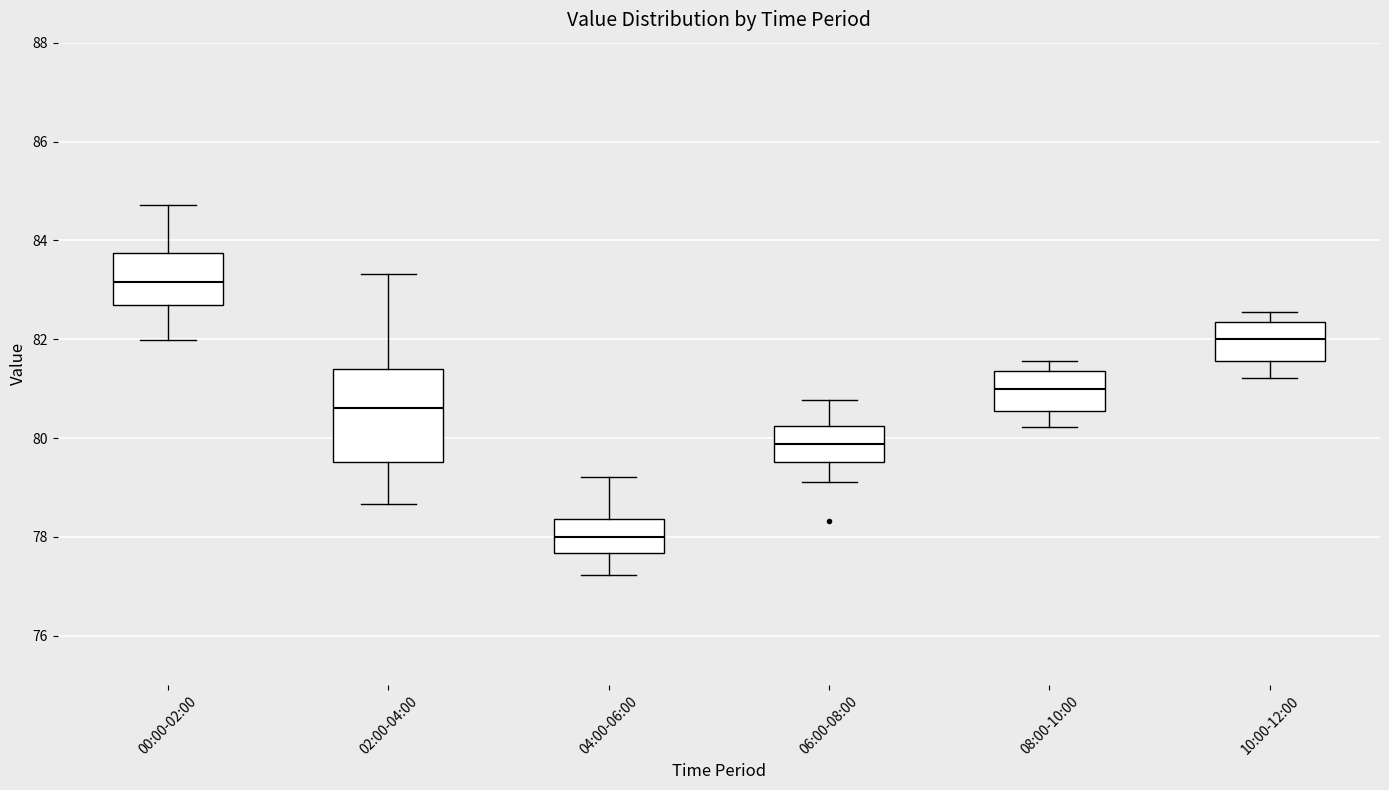

Reading left to right, read every box against the y-axis: the position of its median line, the range the box covers, and the ends of its whiskers. The values are not printed on the chart, so give them approximately, as read against the axis.

00:00-02:00: median 83.2, box 82.6 to 83.8, whiskers 82.0 to 84.8
02:00-04:00: median 80.6, box 79.6 to 81.4, whiskers 78.6 to 83.4
04:00-06:00: median 78.0, box 77.6 to 78.4, whiskers 77.2 to 79.2
06:00-08:00: median 79.8, box 79.6 to 80.2, whiskers 79.2 to 80.8
08:00-10:00: median 81.0, box 80.6 to 81.4, whiskers 80.2 to 81.6
10:00-12:00: median 82.0, box 81.6 to 82.4, whiskers 81.2 to 82.6